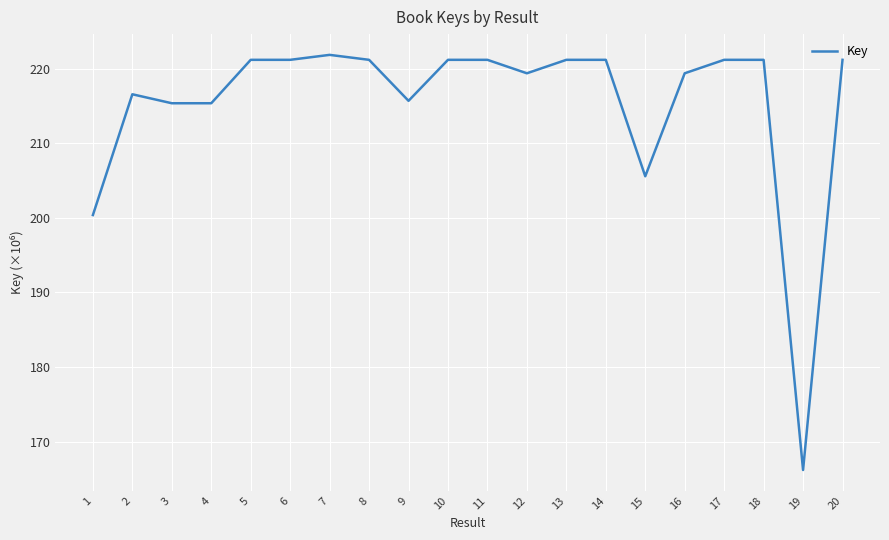

Reading left to right, extract all data points from this chart.

1=200.4	2=216.6	3=215.4	4=215.4	5=221.2	6=221.2	7=221.9	8=221.2	9=215.7	10=221.2	11=221.2	12=219.4	13=221.2	14=221.2	15=205.6	16=219.4	17=221.2	18=221.2	19=166.2	20=221.2